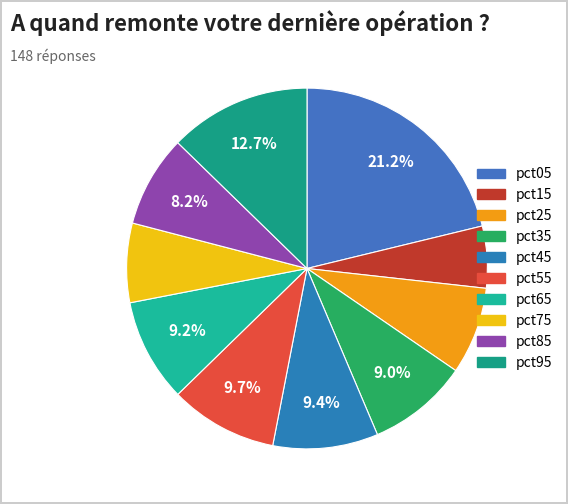

Count the number of slices in the pie.

10